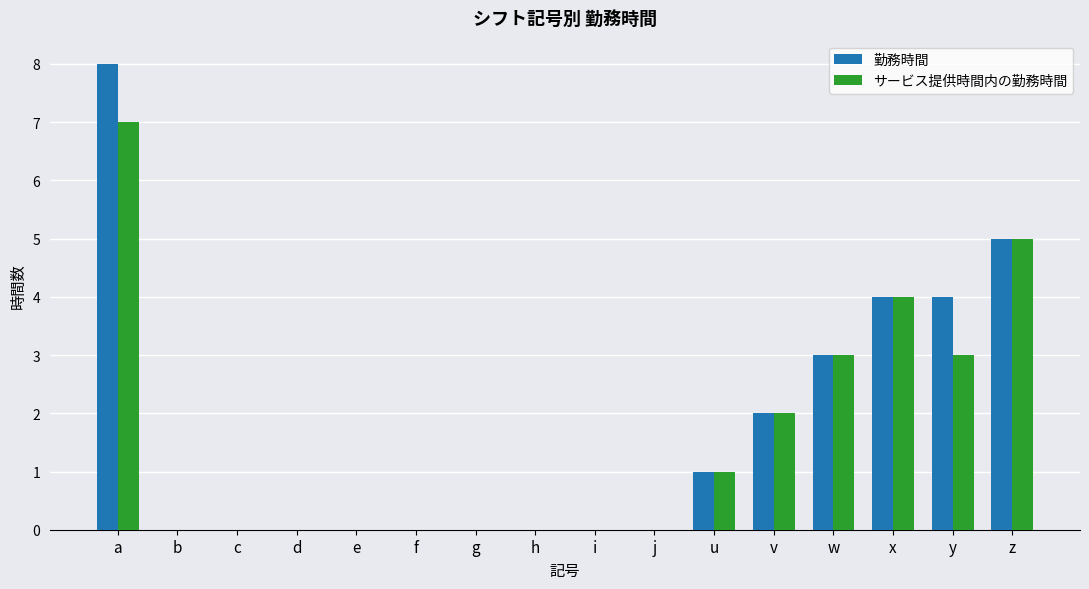

What is the sum of all サービス提供時間内の勤務時間 values?

25